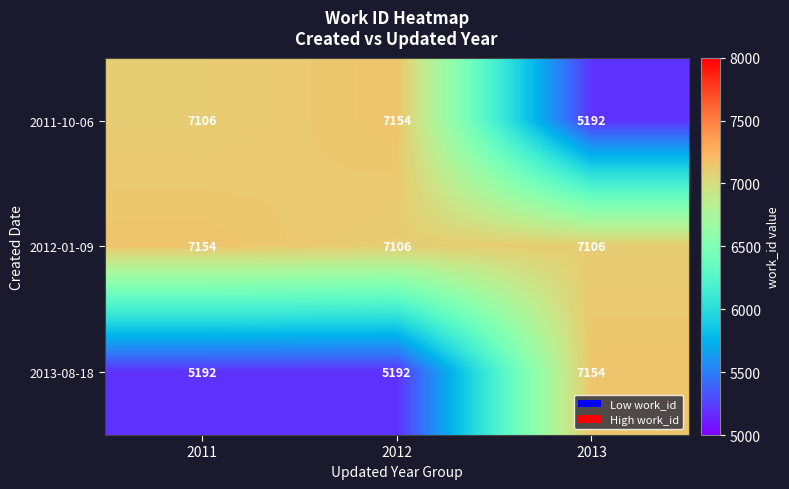

Which series has the largest total across all categories?

2012-01-09